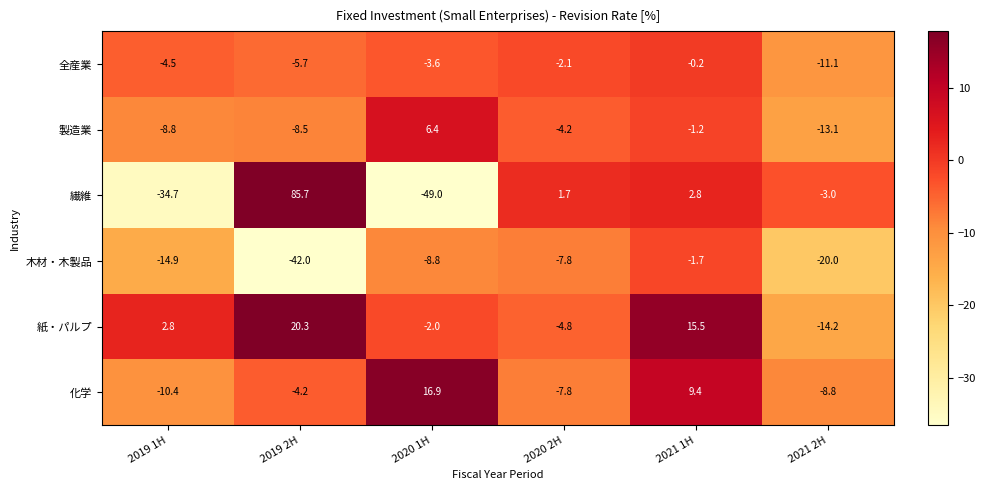

Which category has the highest value across all series?

2019 2H